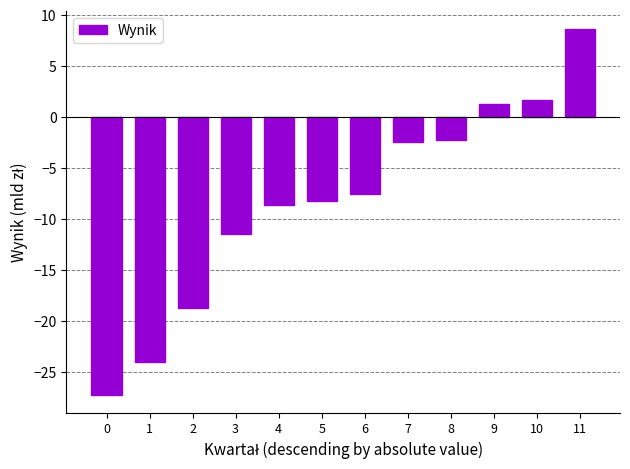

What is the average value?

-8.2